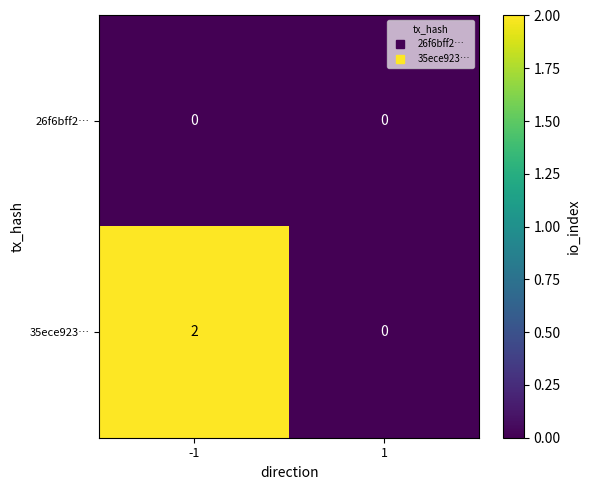

Which series changed the most between -1 and 1?

35ece923…